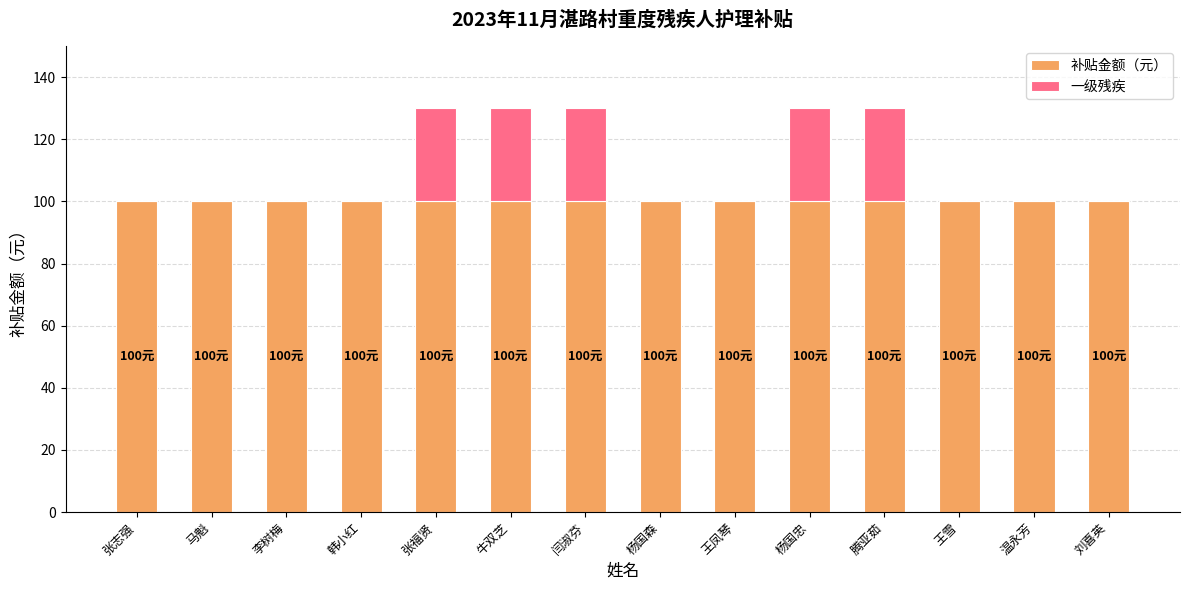

Does the chart contain stacked bars?

Yes